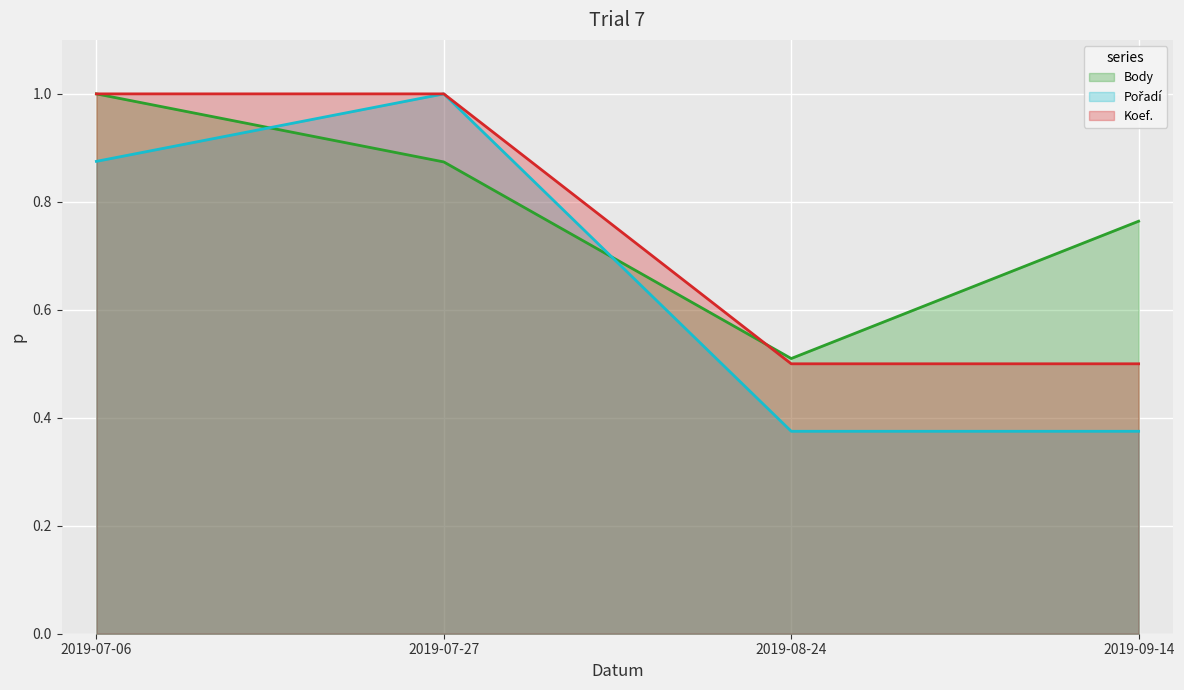

Rank the series by their maximum value, from lowest to highest.

Body, Pořadí, Koef.